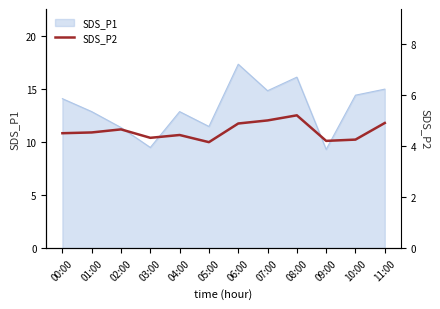

True or false: the data shows 5.2 at 08:00.

True